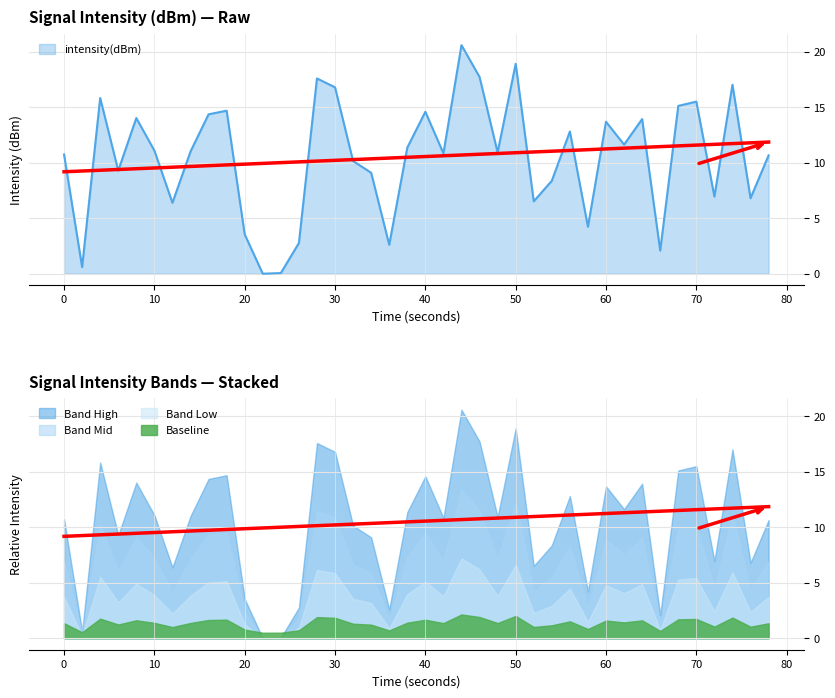

What is the greatest value displayed?

20.6